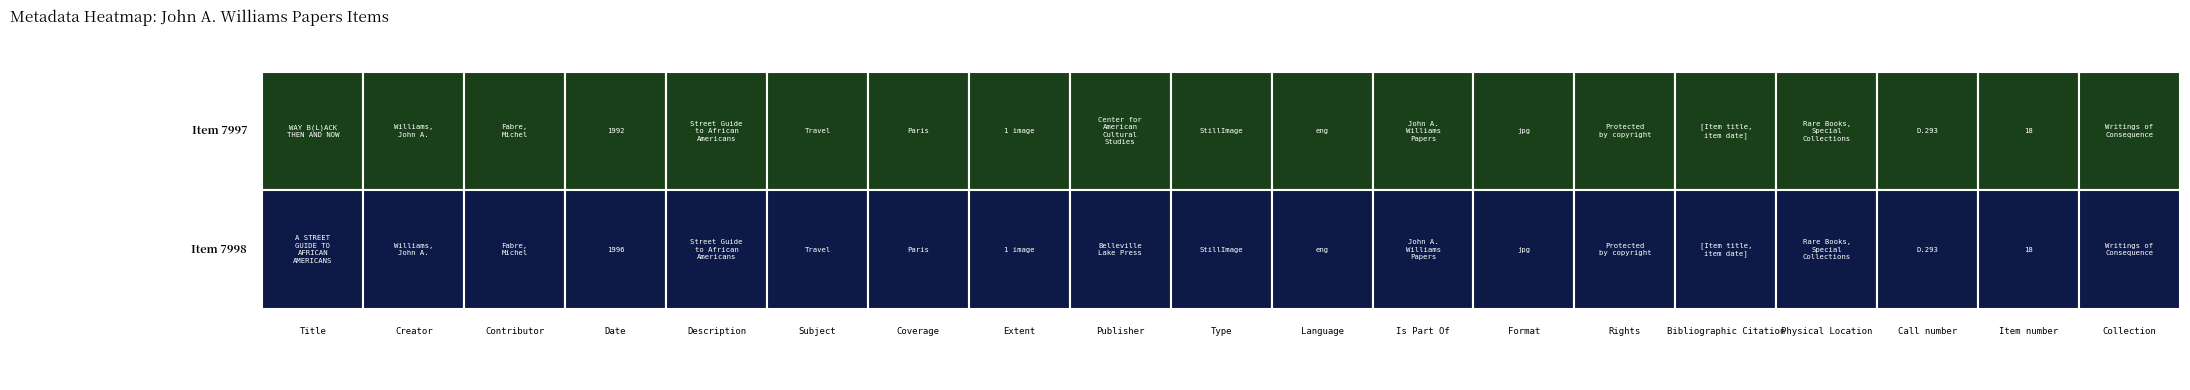

What is the average value of the Item 7998 series?

1996